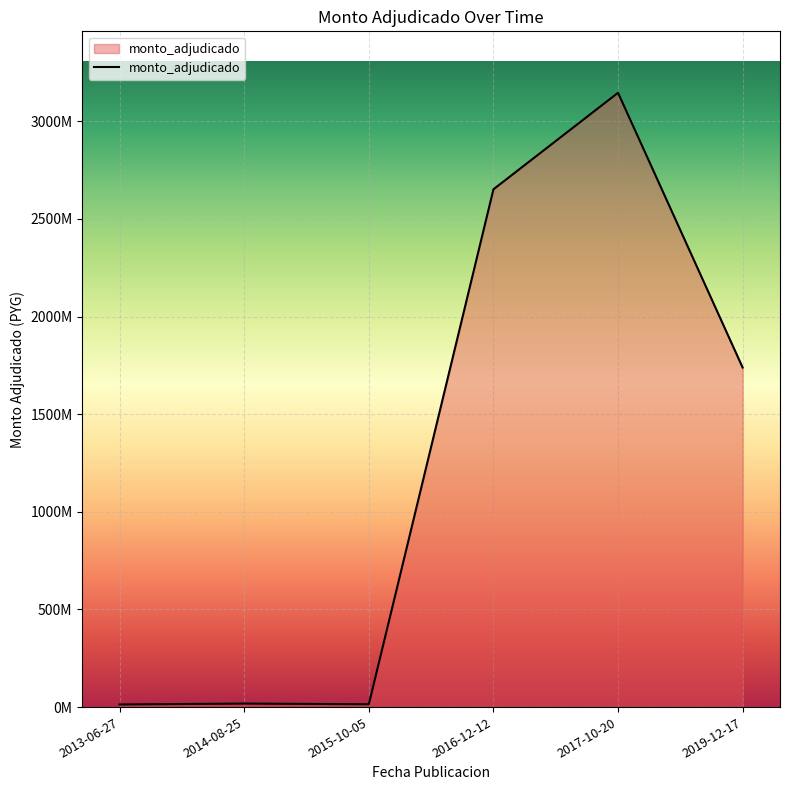

What is the greatest value displayed?

3146390850